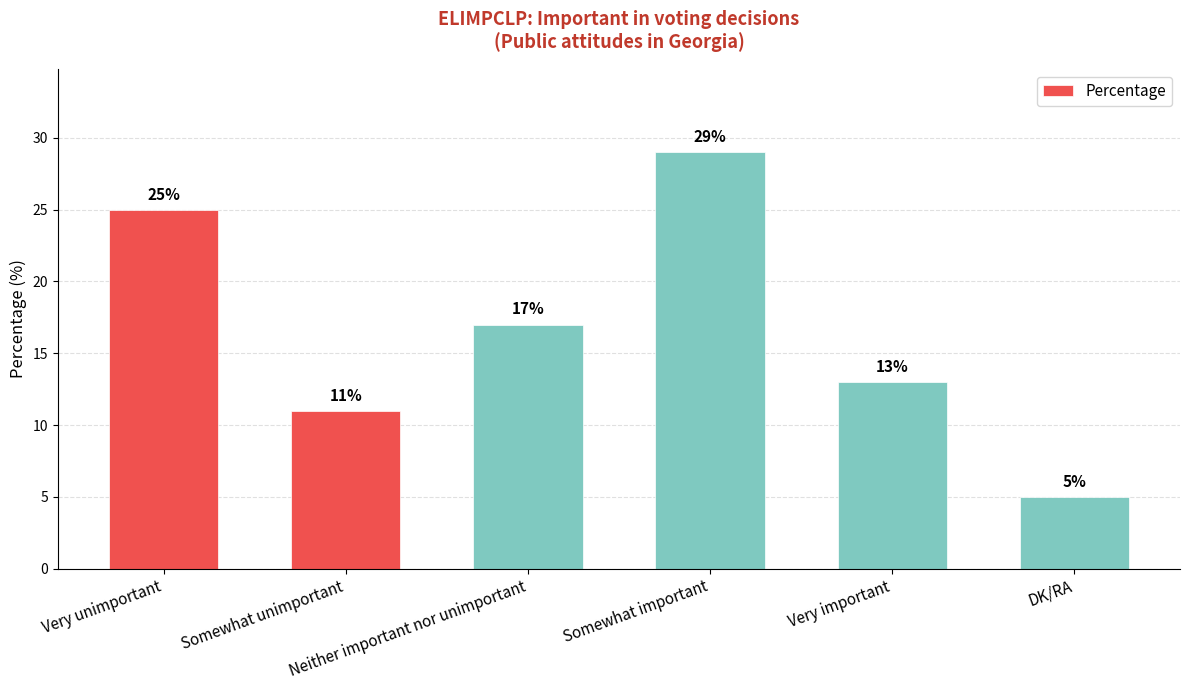

Where is the data nearest to the value 17?

Neither important nor unimportant